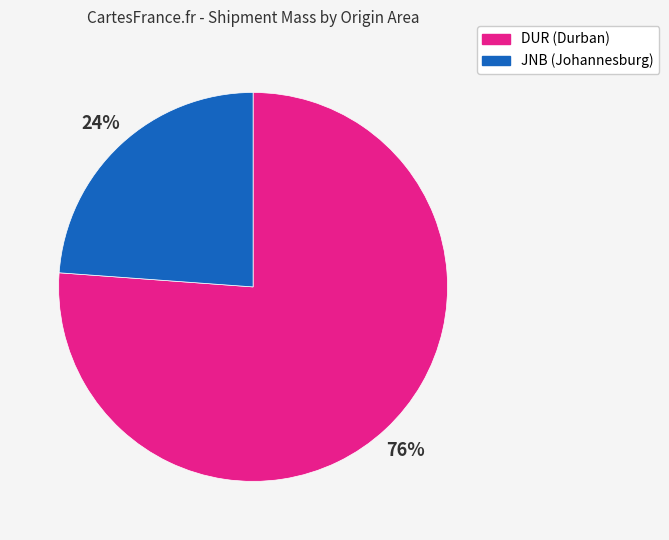

How many segments does this pie chart have?

2